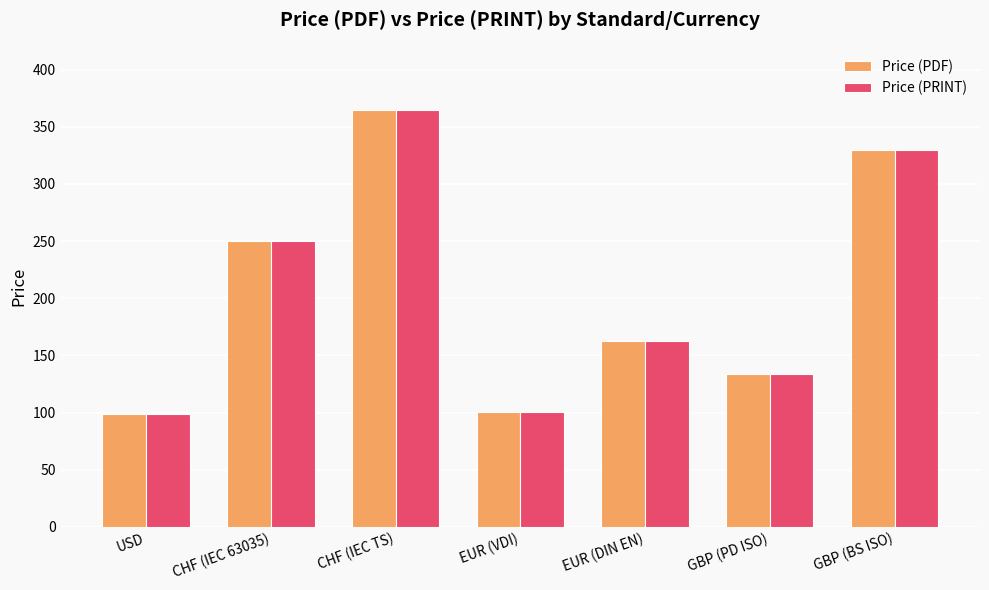

Where does the Price (PDF) series first go above 162?

CHF (IEC 63035)